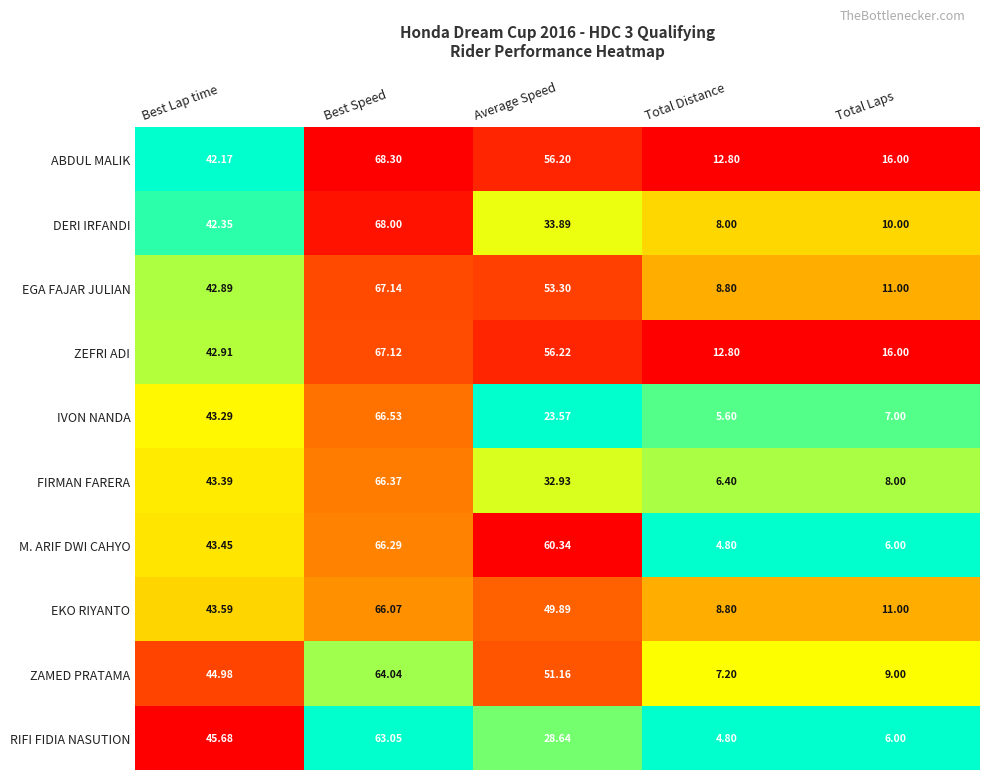

Where is EKO RIYANTO nearest to the value 37?

Best Lap time